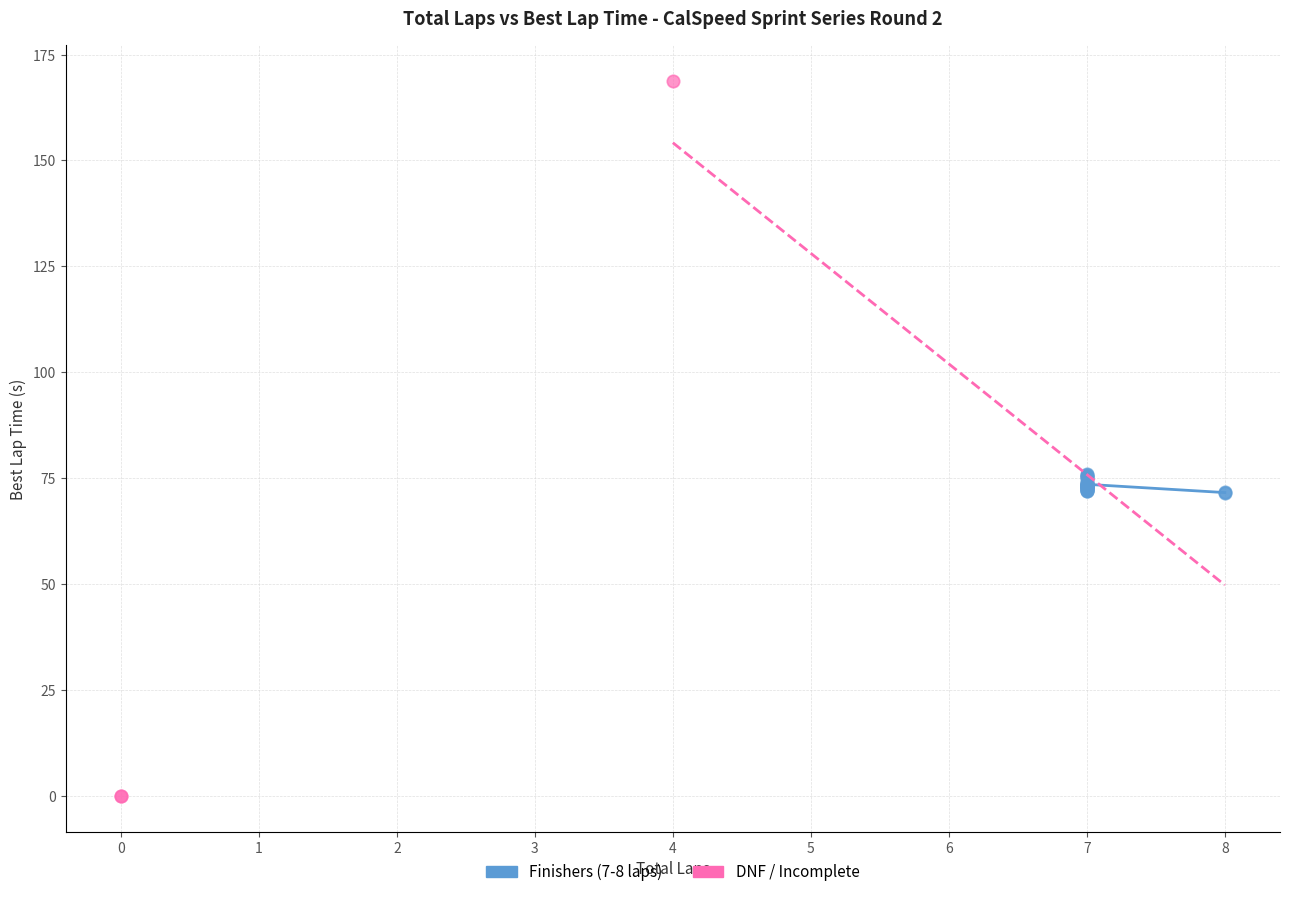

Which series reaches the minimum Y coordinate?

DNF / Incomplete